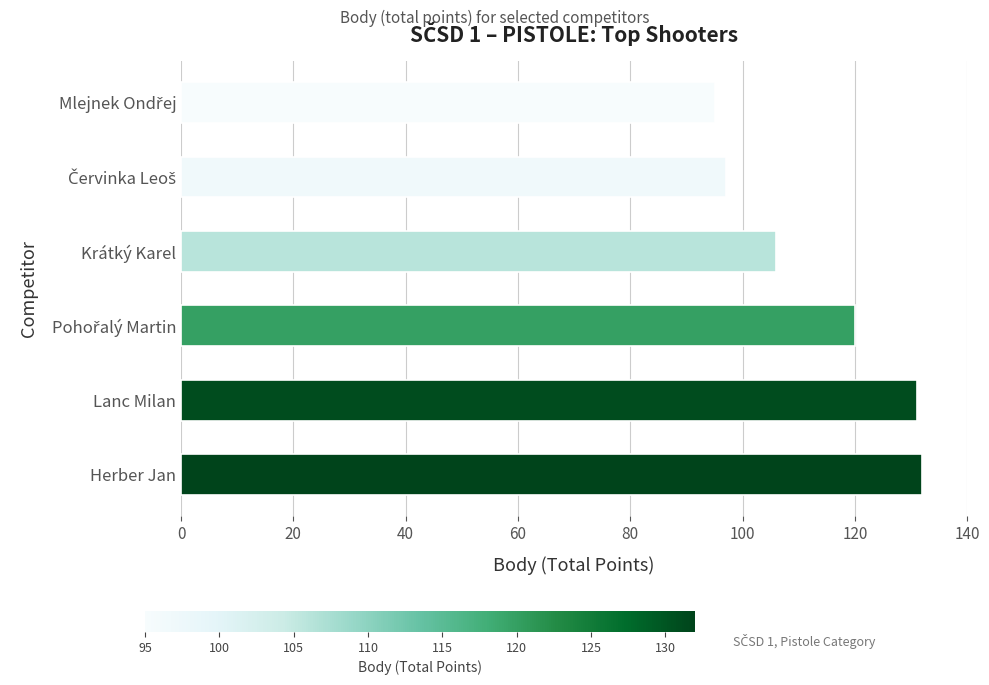

What is the greatest value displayed?

132